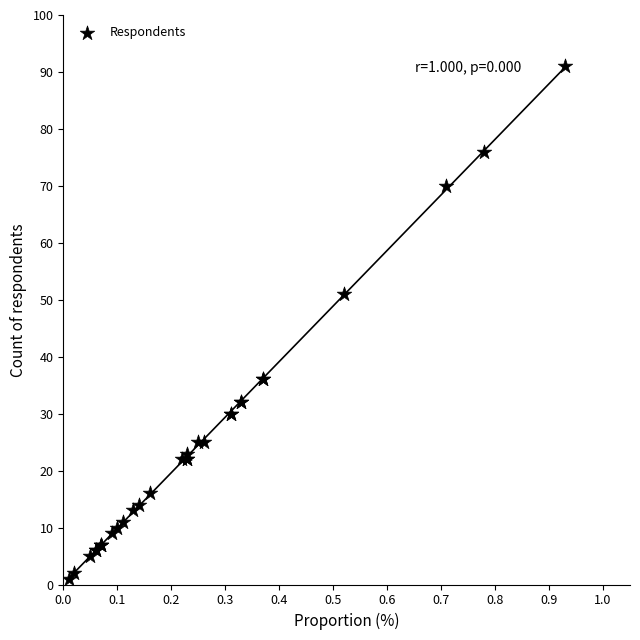

What Y value in the scatter plot is closest to 46?

51